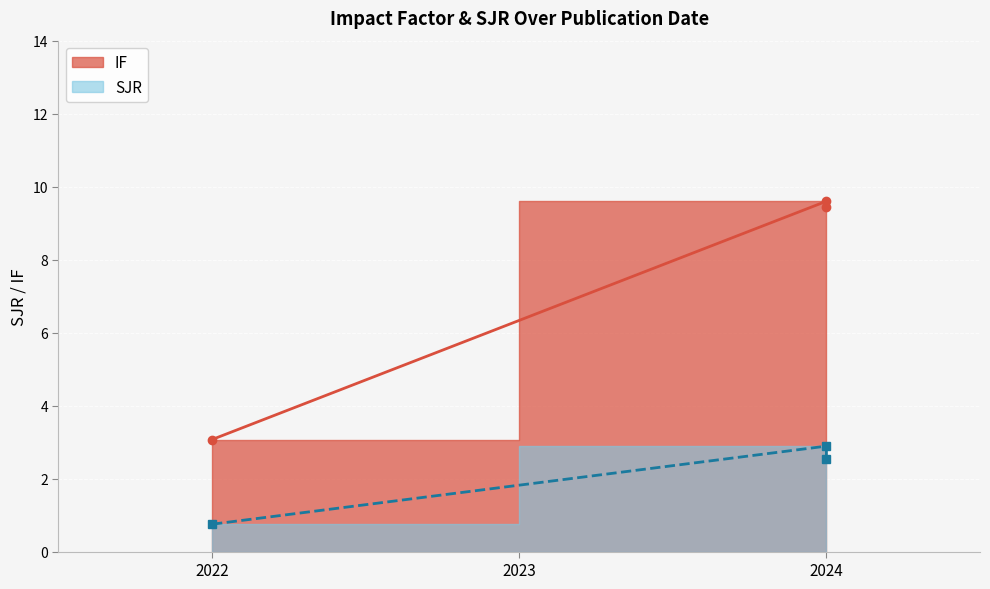

What is the difference between the highest and lowest values at 2024?

6.7